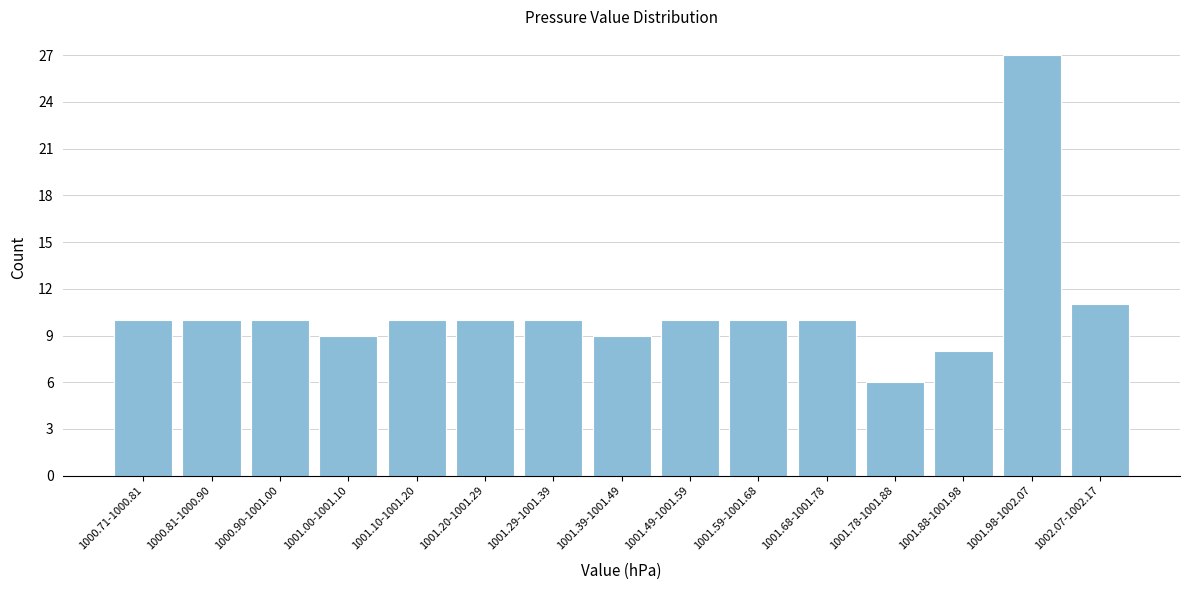

Reading left to right, what are all the values shown in this chart?

10	10	10	9	10	10	10	9	10	10	10	6	8	27	11